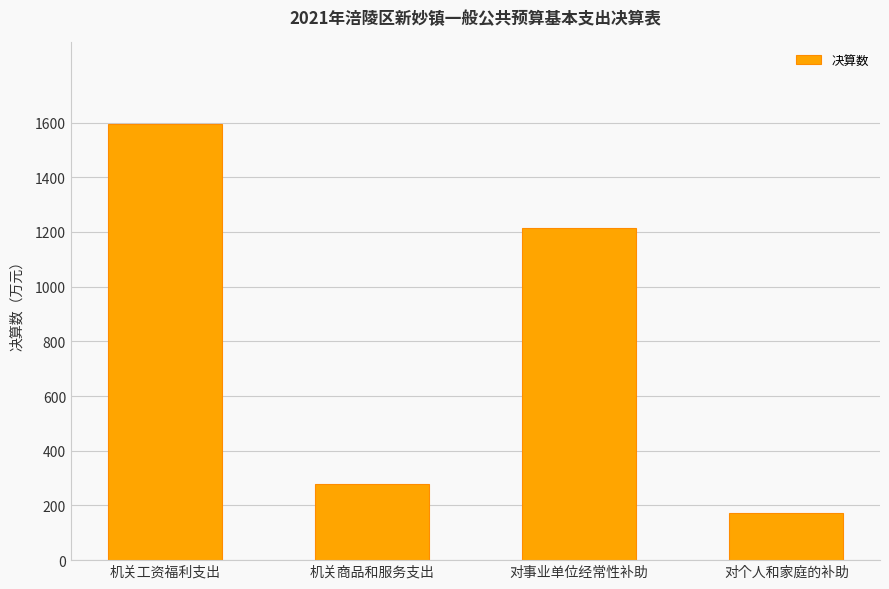

List the labels in order of value, largest first.

机关工资福利支出, 对事业单位经常性补助, 机关商品和服务支出, 对个人和家庭的补助